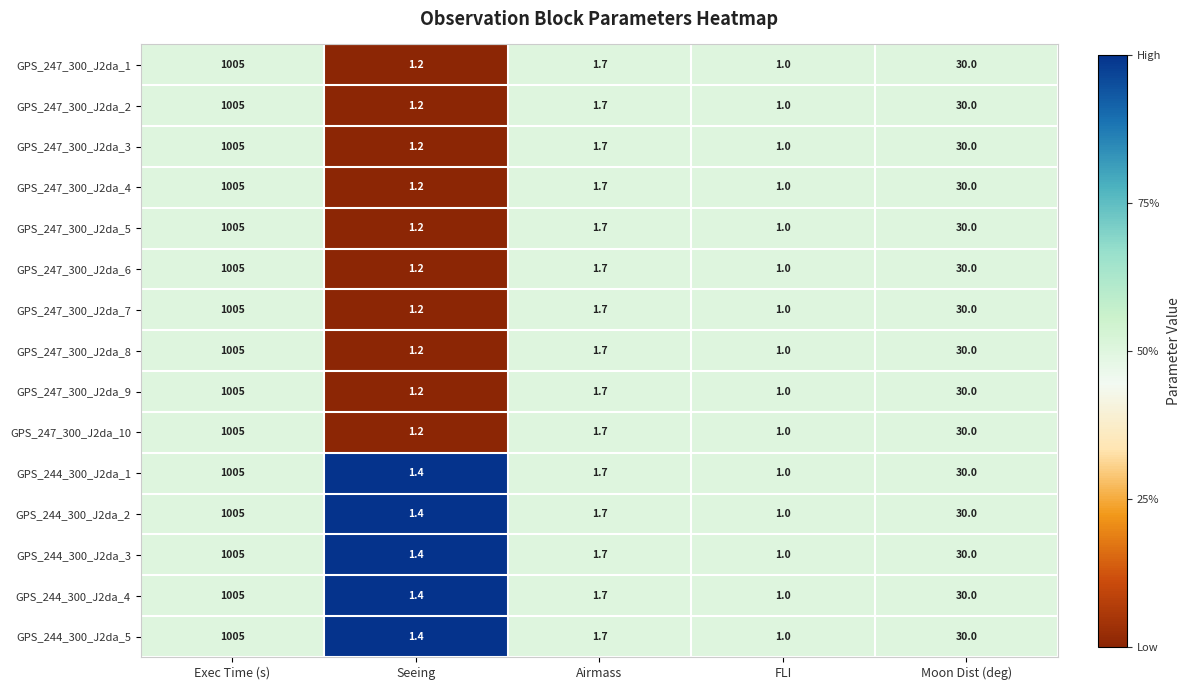

Rank the categories by GPS_247_300_J2da_9 value from highest to lowest.

Exec Time (s), Moon Dist (deg), Airmass, Seeing, FLI